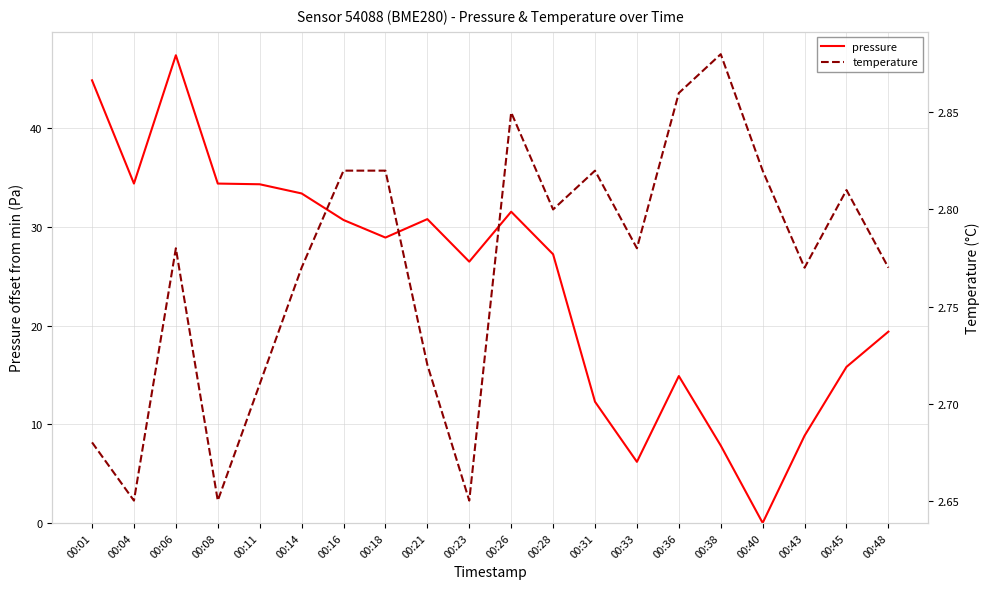

True or false: temperature and pressure intersect in this chart.

True